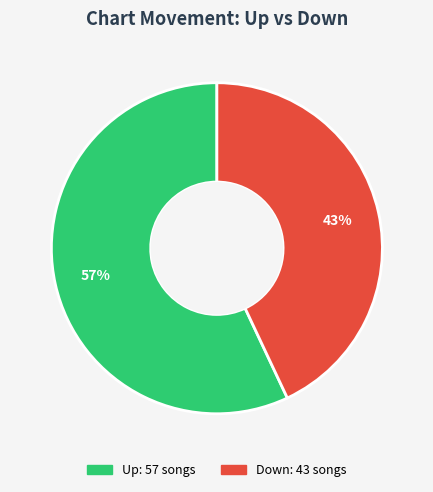

How many segments does this pie chart have?

2